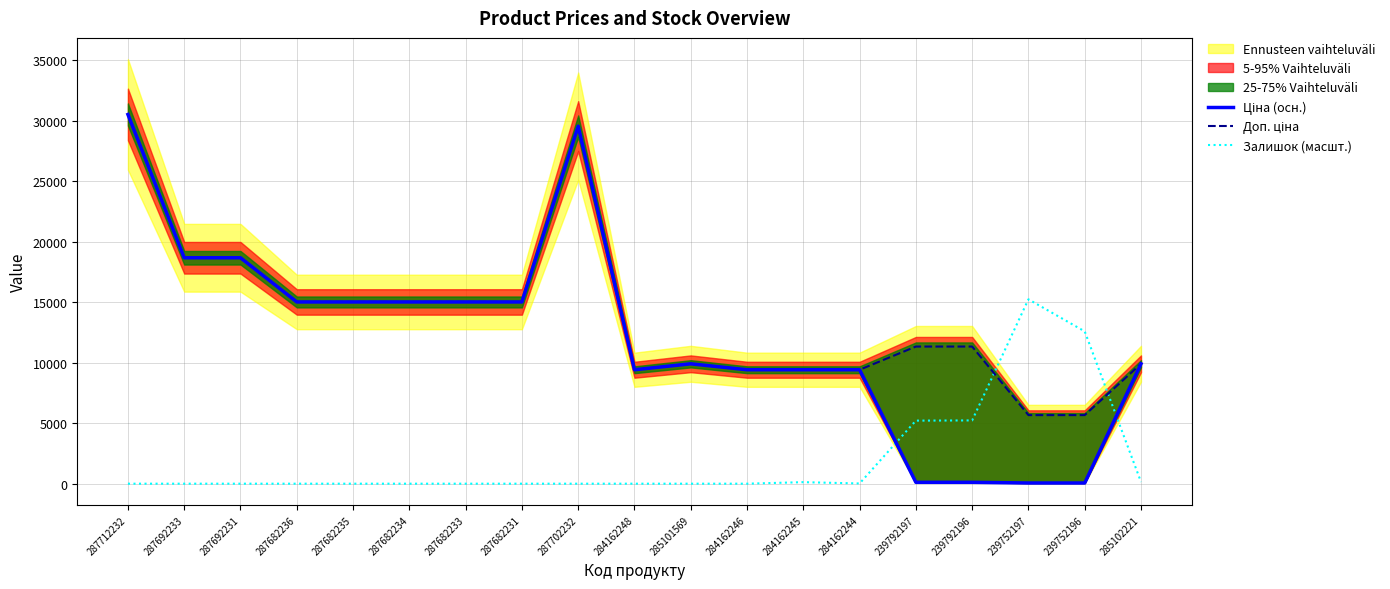

In Ціна (осн.), how many points are lower than both neighbors (excluding endpoints)?

1